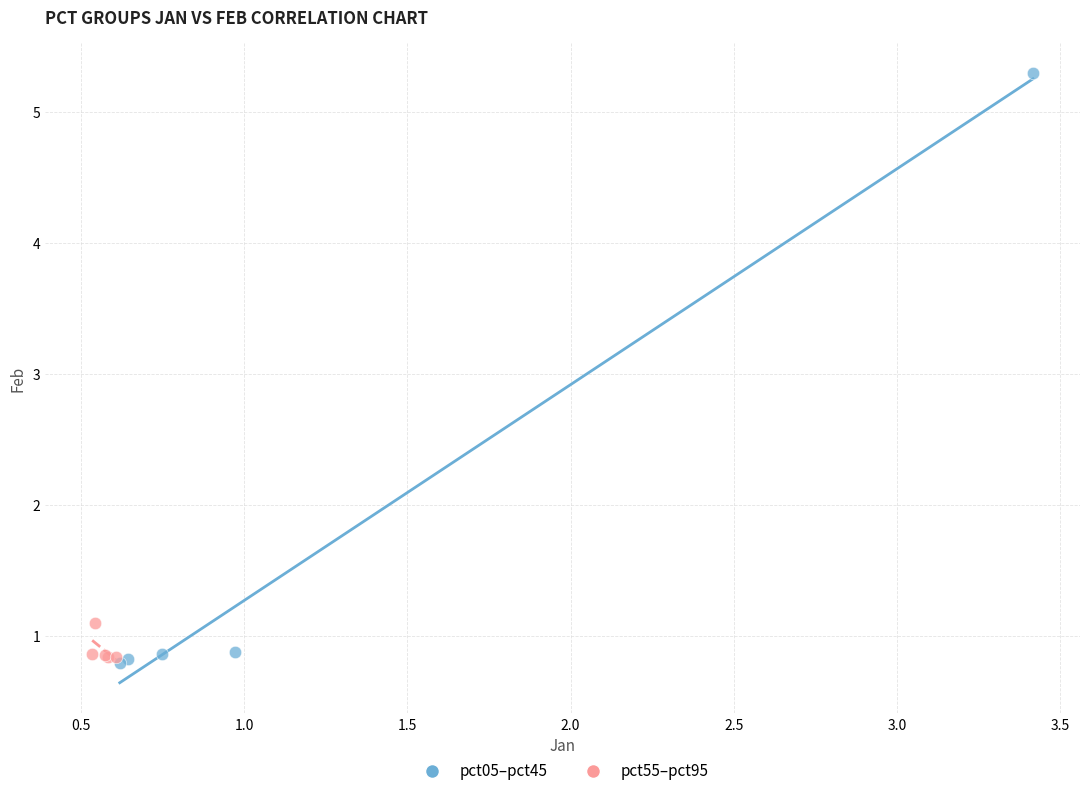

Which series has the widest spread of Y values?

pct05–pct45